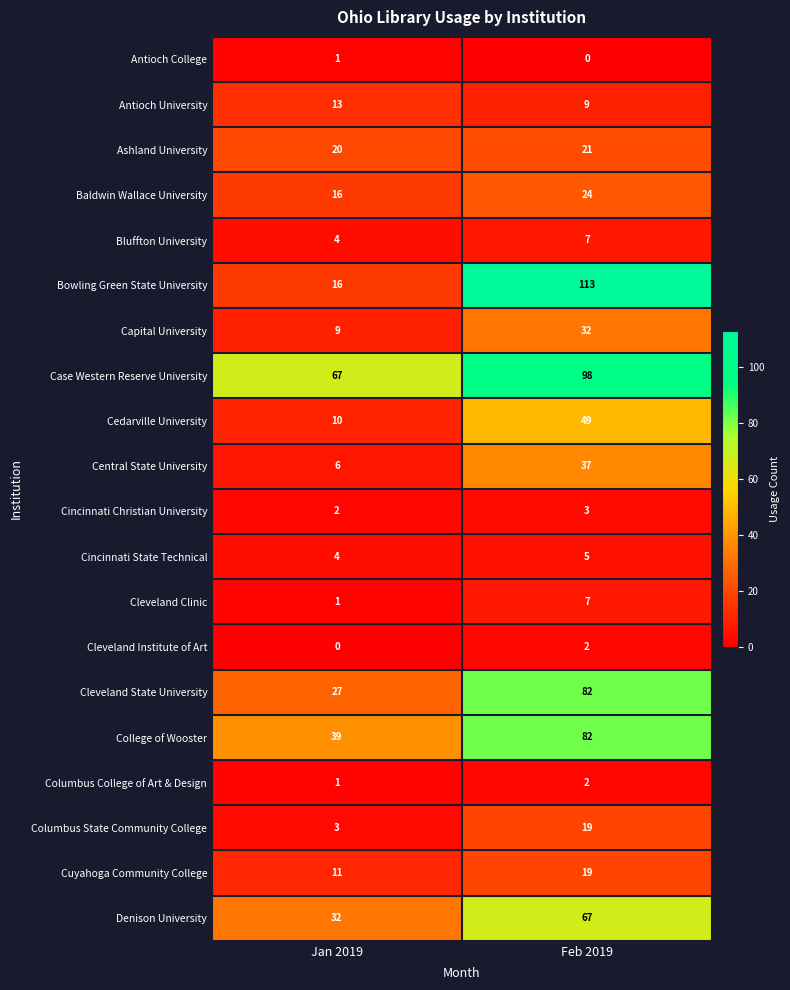

At how many categories does at least one series exceed 73?

1